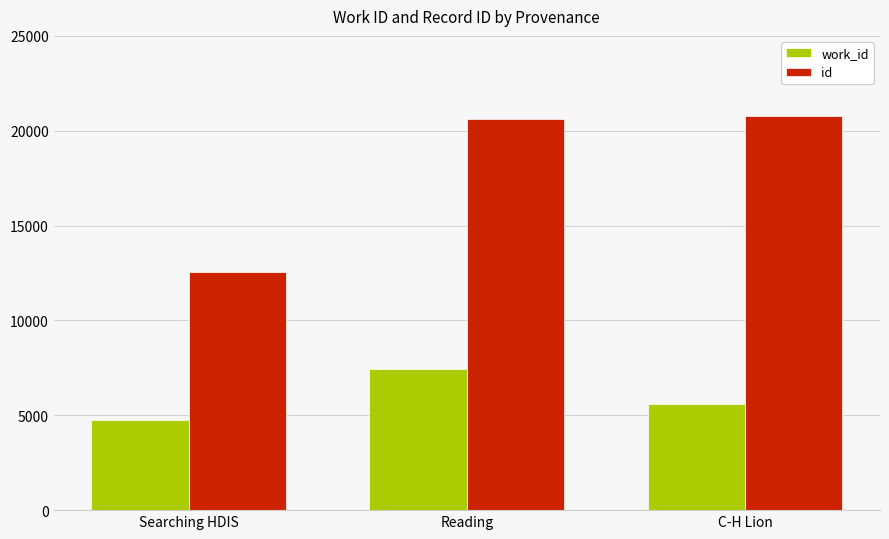

Does the chart contain any negative values?

No